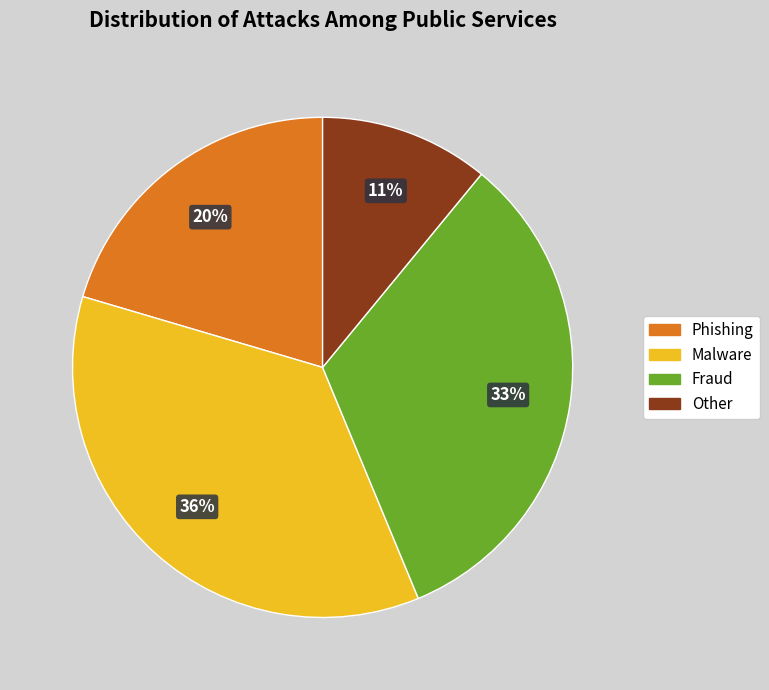

Is there a majority slice in this chart?

No